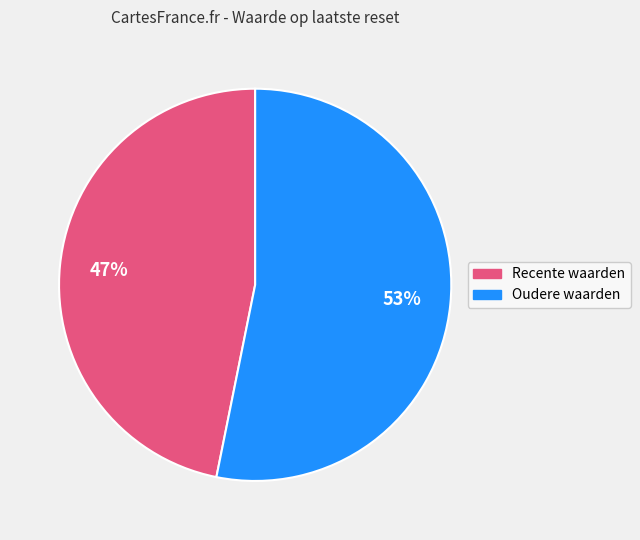

Count the number of slices in the pie.

2